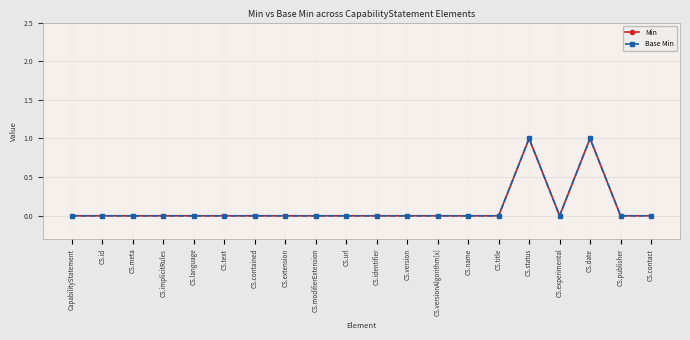

How many interior local valleys does the Min series have?

1